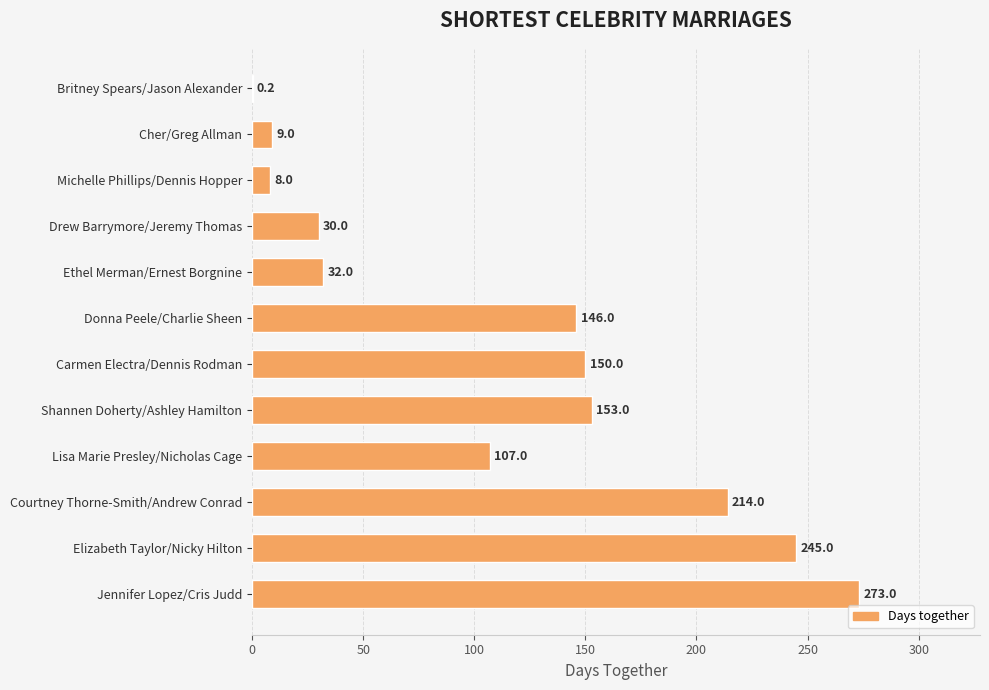

Which category has the highest value across all series?

Jennifer Lopez/Cris Judd